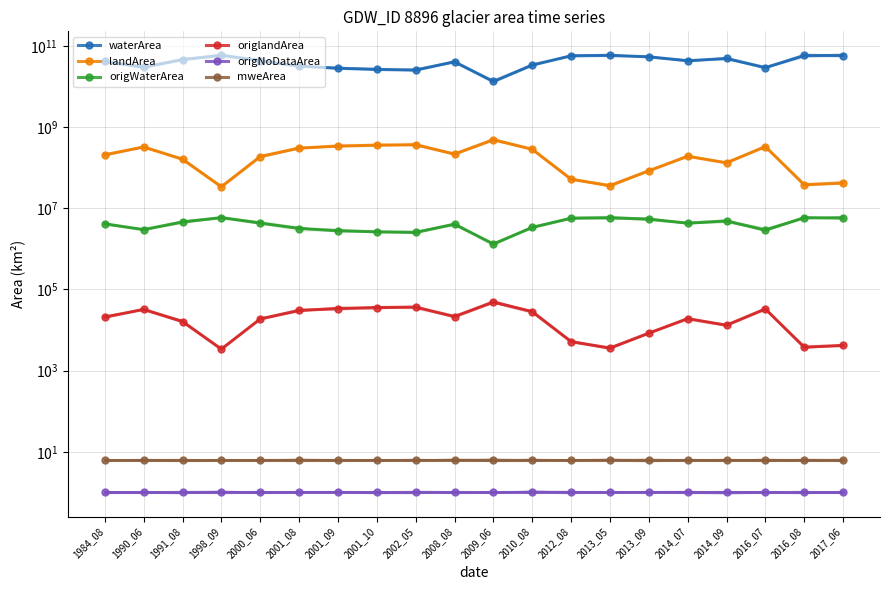

What is the value of the mweArea point at the 2nd from the left?

6.2